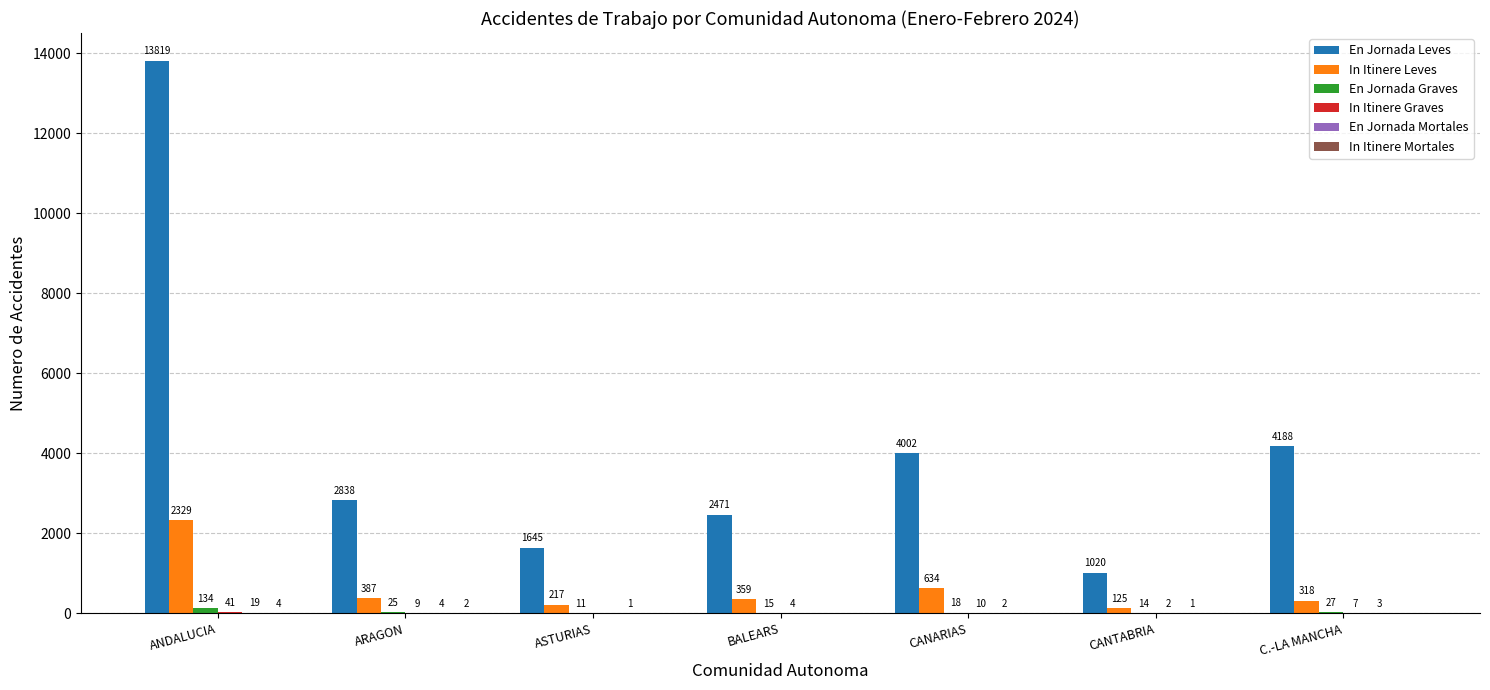

Are the bars horizontal?

No